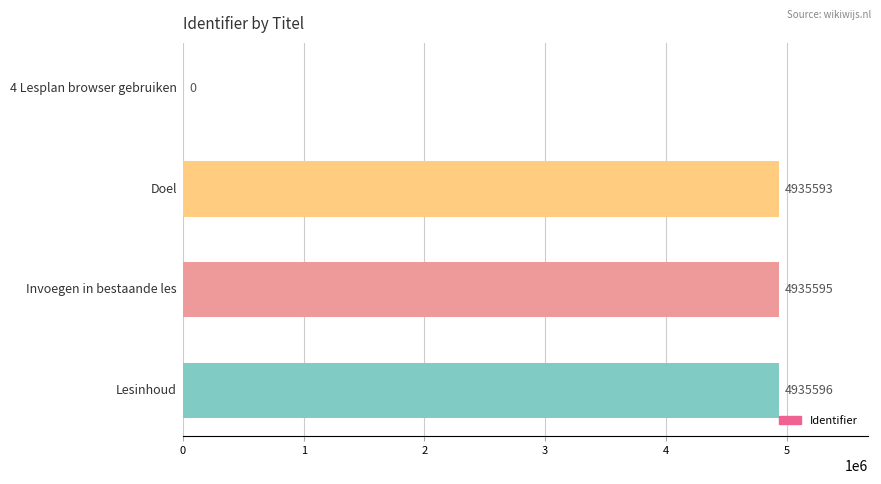

What is the greatest value displayed?

4935596